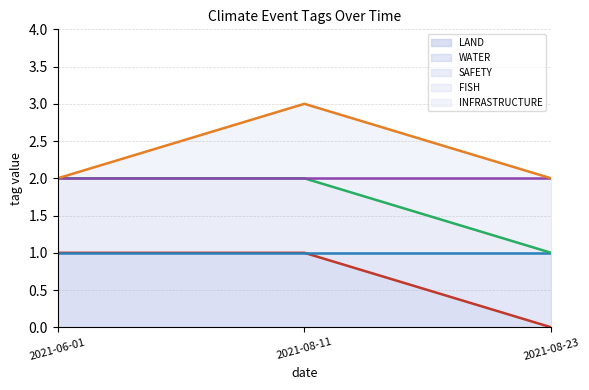

True or false: LAND (line) has a value of 0 at 2021-06-01.

False